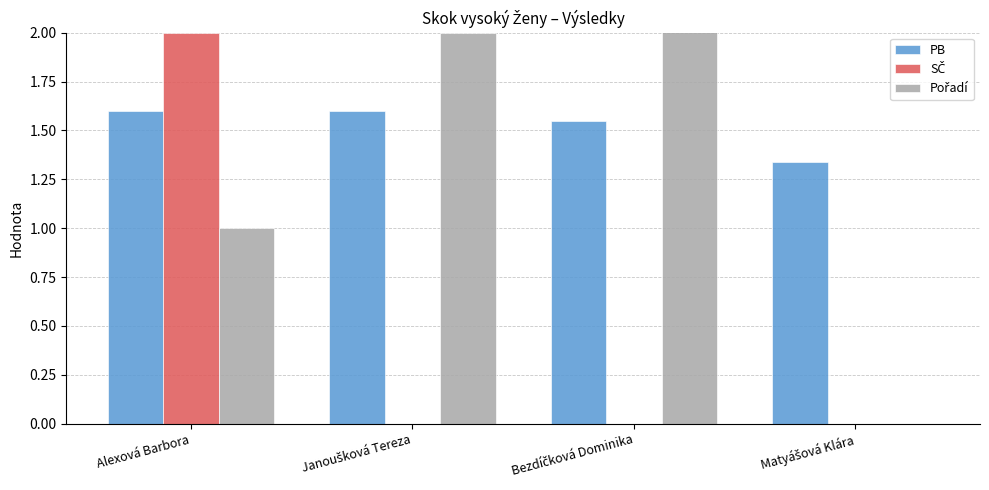

Where is SČ nearest to the value 1?

Alexová Barbora